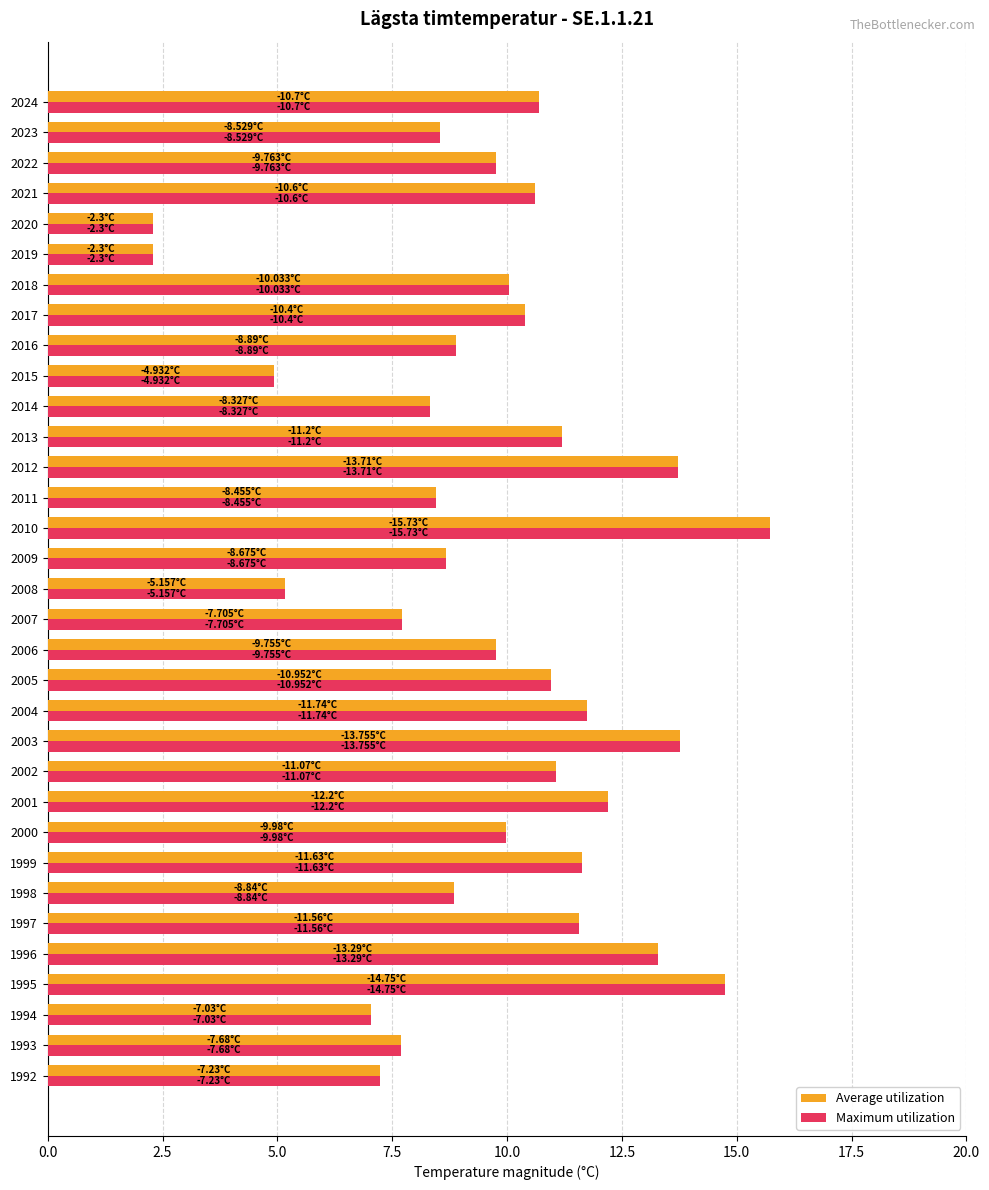

What is the sum of all Average utilization values?

318.9